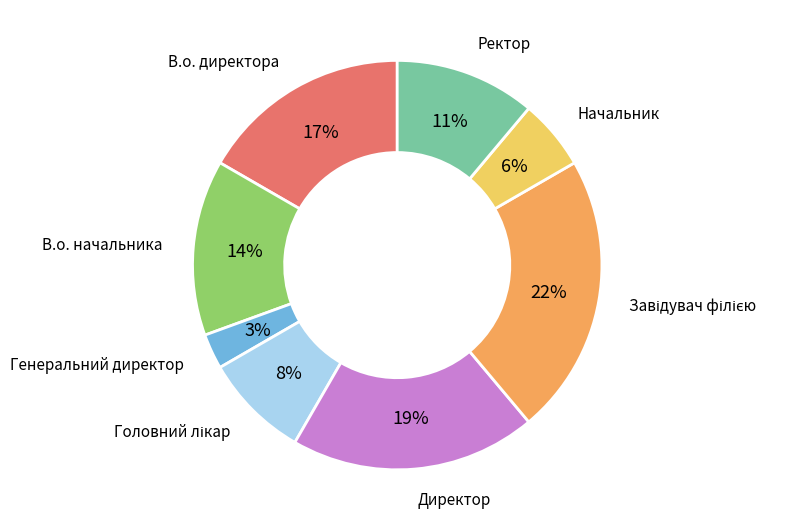

To the nearest percent, what is the average slice percentage?

12%